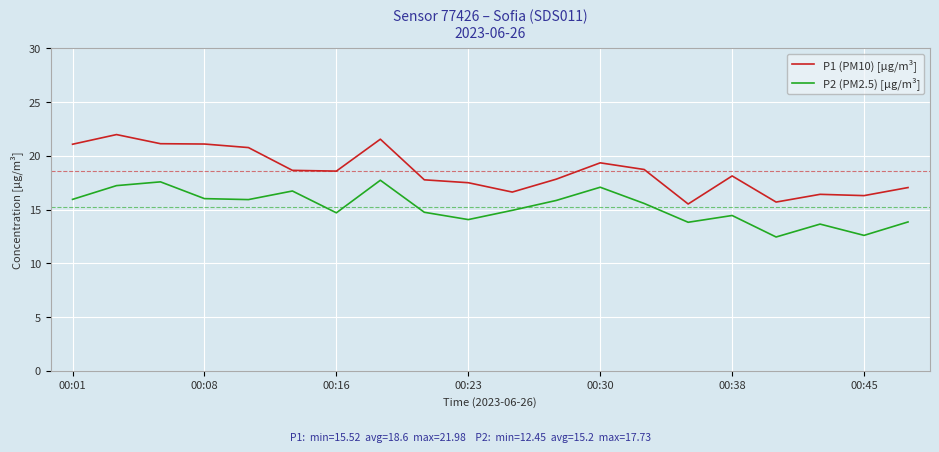

What is the difference between the maximum and minimum values in the P2 (PM2.5) [µg/m³] series?

5.3